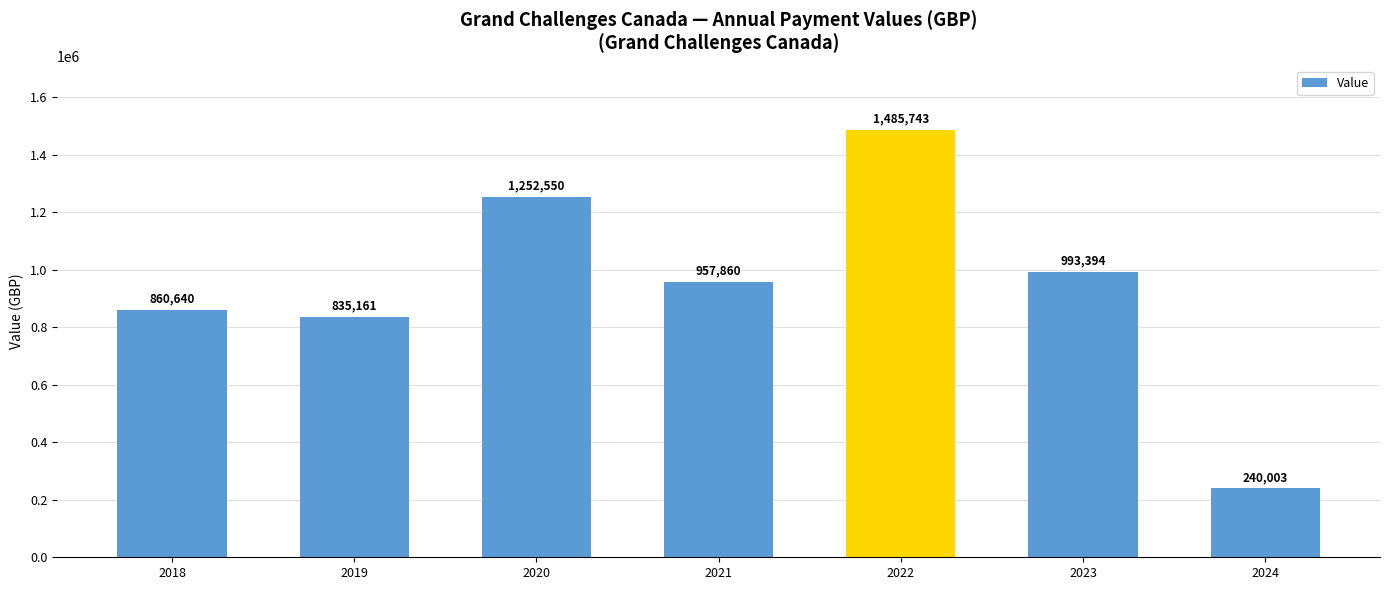

How many distinct data groups are displayed?

1